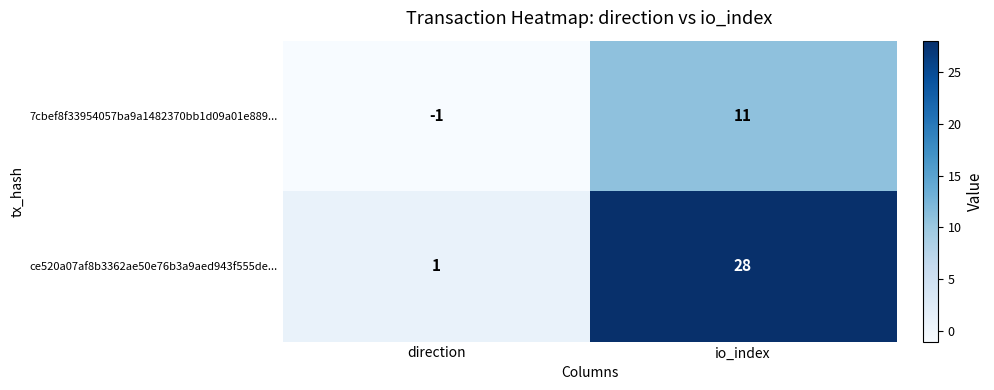

Which series has the largest range (max minus min)?

ce520a07af8b3362ae50e76b3a9aed943f555de...